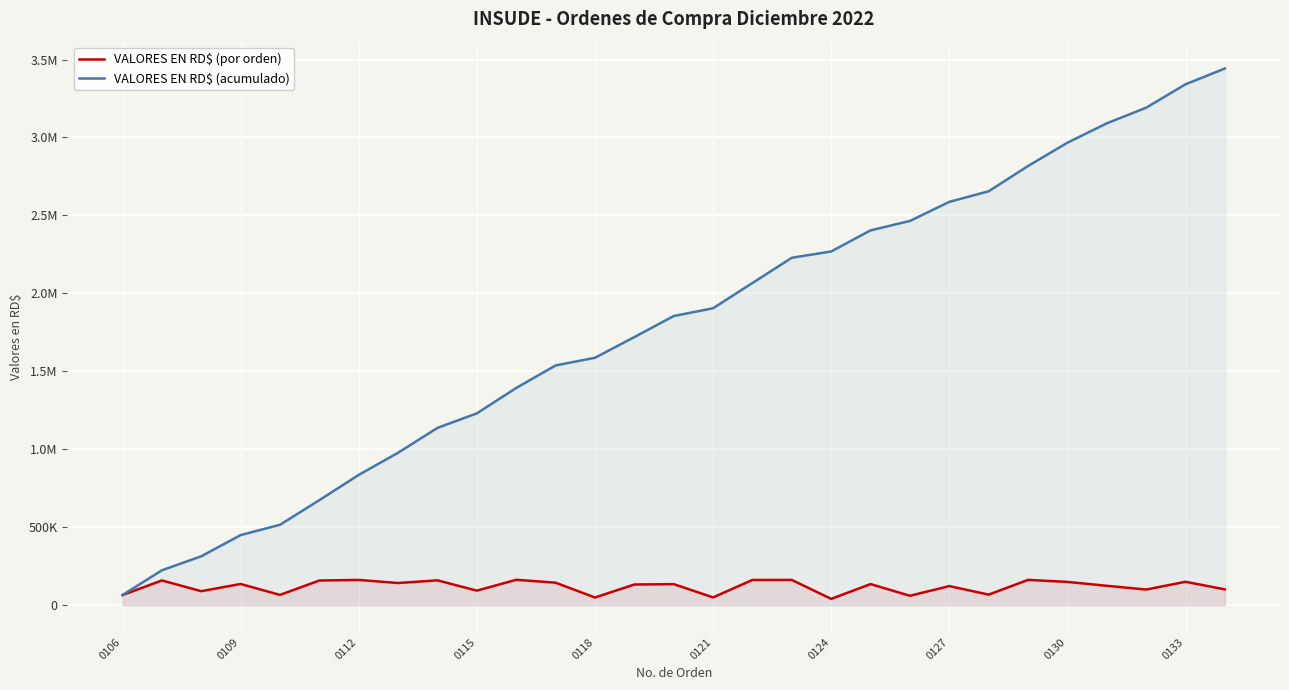

What are all the series names shown in the legend?

VALORES EN RD$ (por orden), VALORES EN RD$ (acumulado)